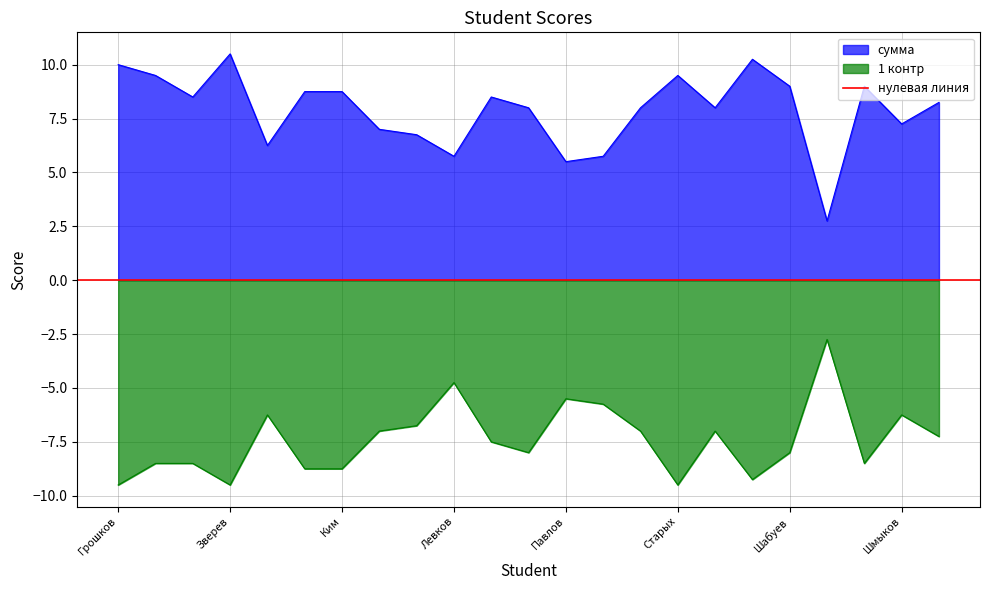

At which category does the chart reach its peak across all series?

Зверев